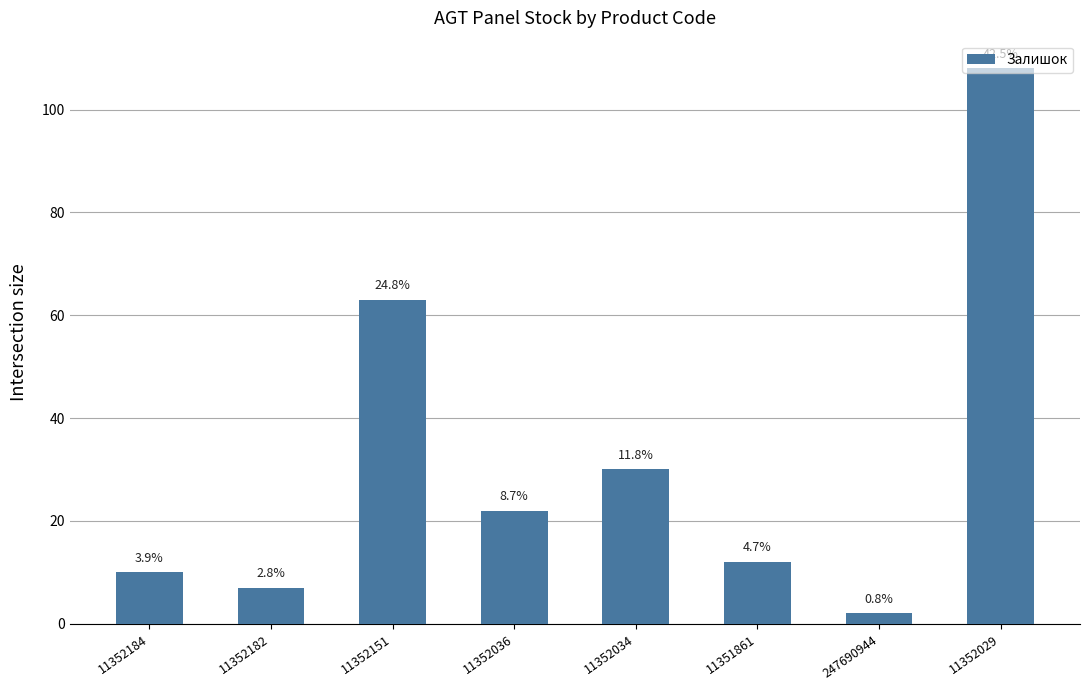

How many bars are there in total?

8